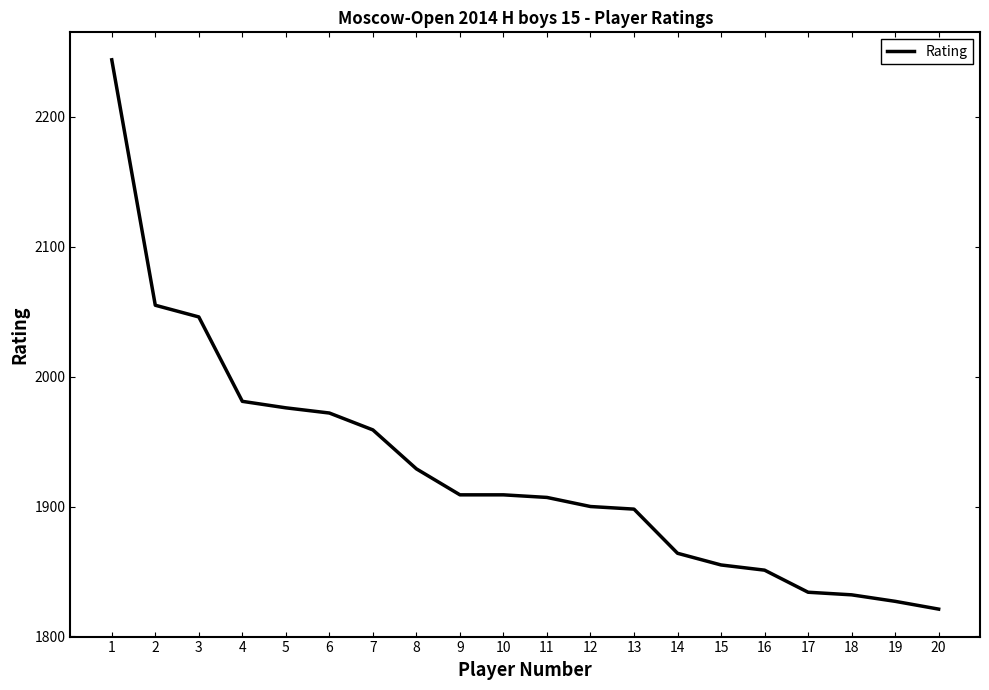

What is the approximate value at 2, to the nearest 10?

2060